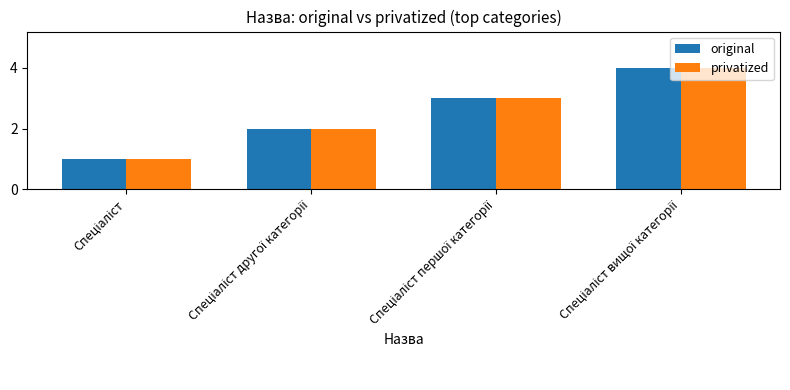

What is the sum of all original values?

10